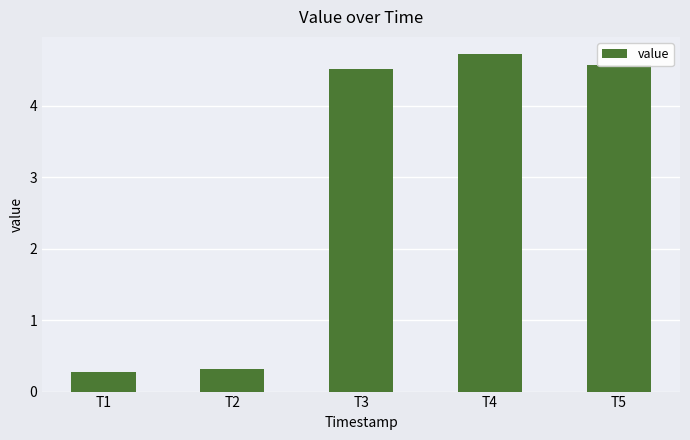

What is the sum of all values?

14.4